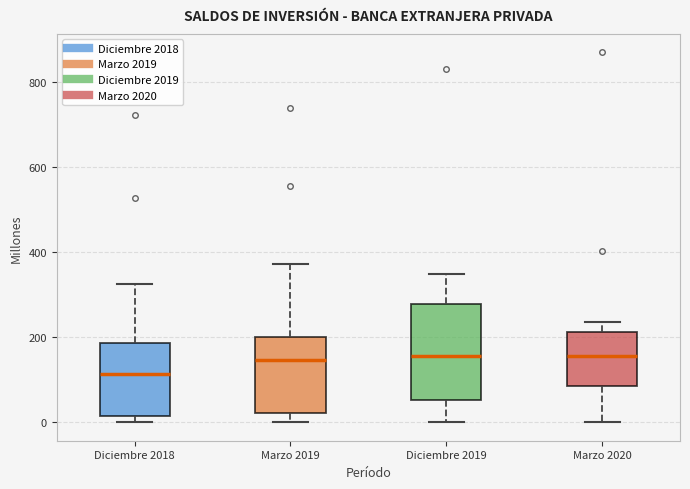

Which box has the lowest median line?

Diciembre 2018